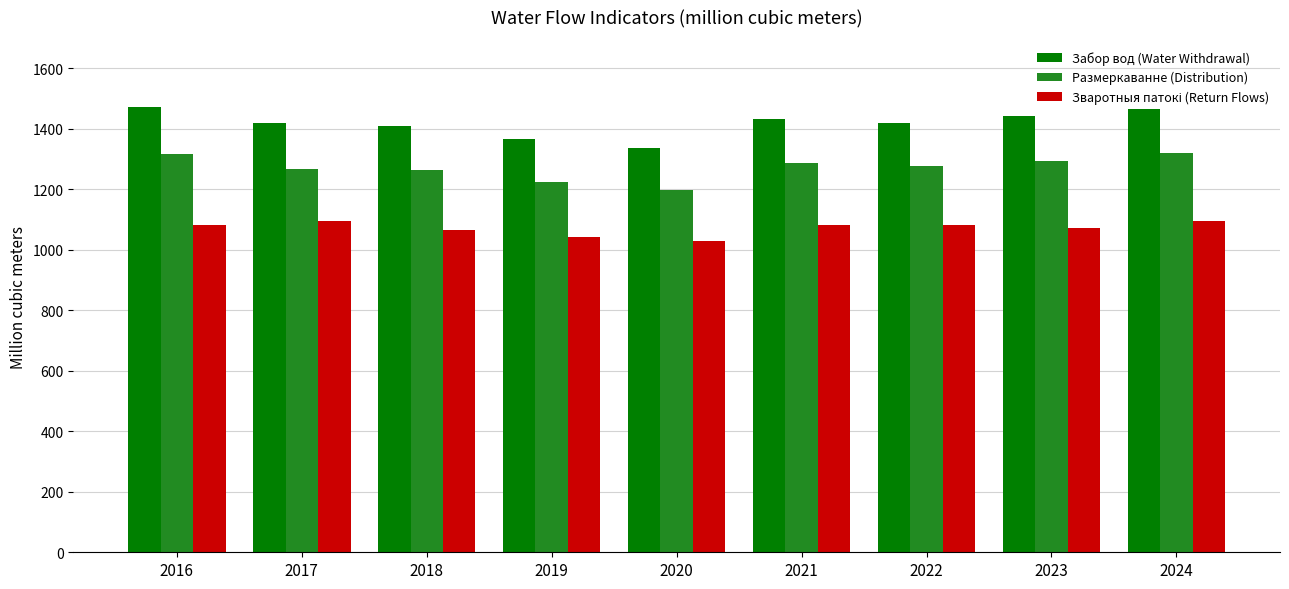

At how many categories does at least one series exceed 1039?

9